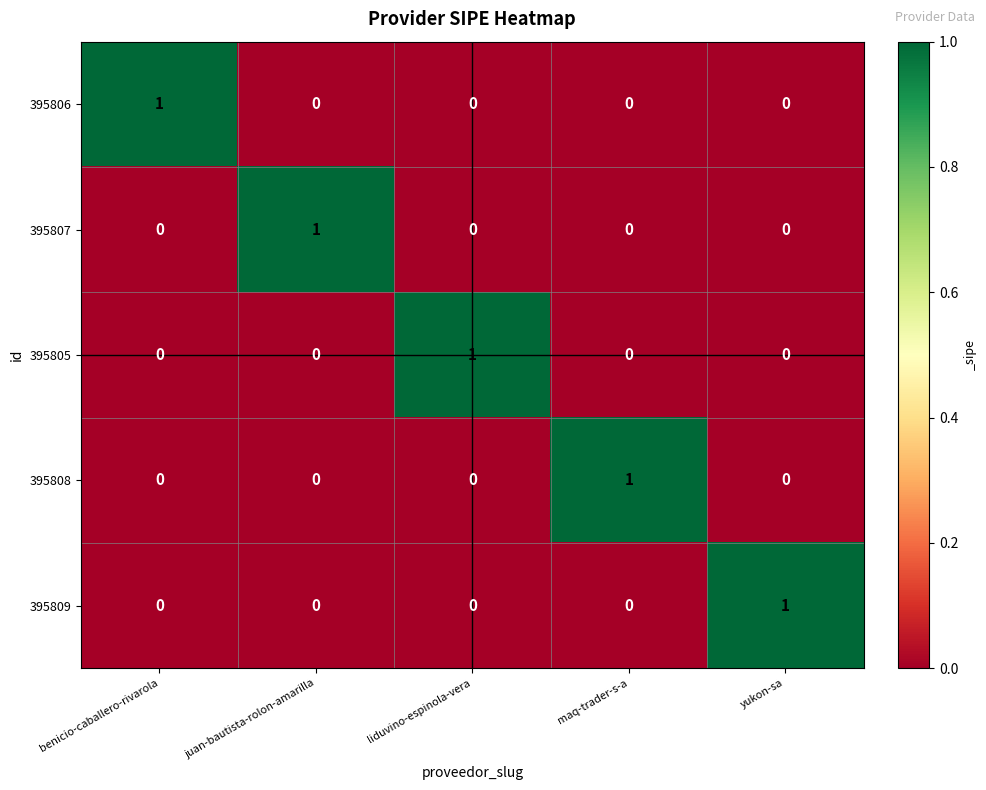

The value of 395807 at yukon-sa is 0. True or false?

True